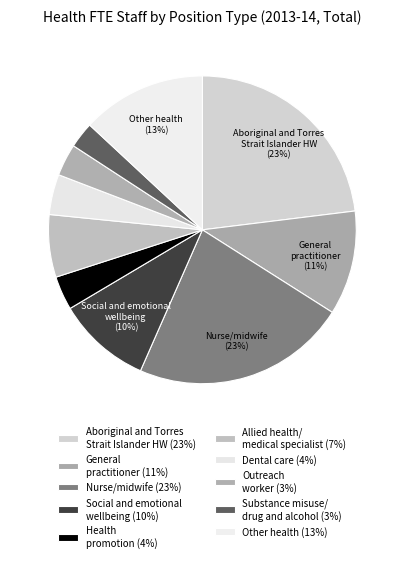

Is there any slice that represents more than half of the pie?

No